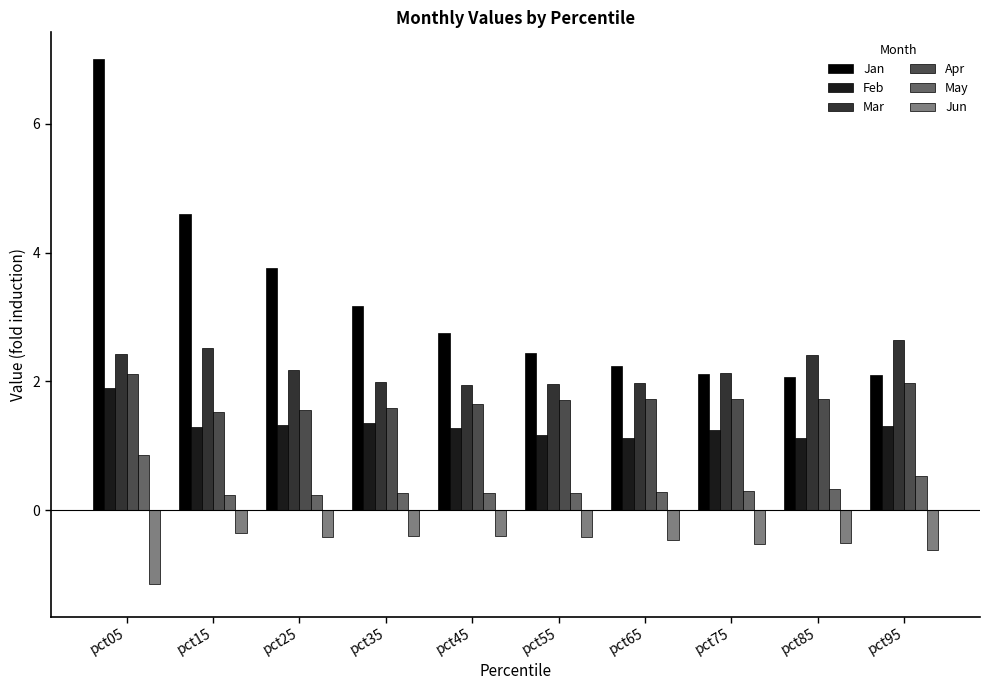

What is the value of the Mar bar at the 2nd from the left?

2.5